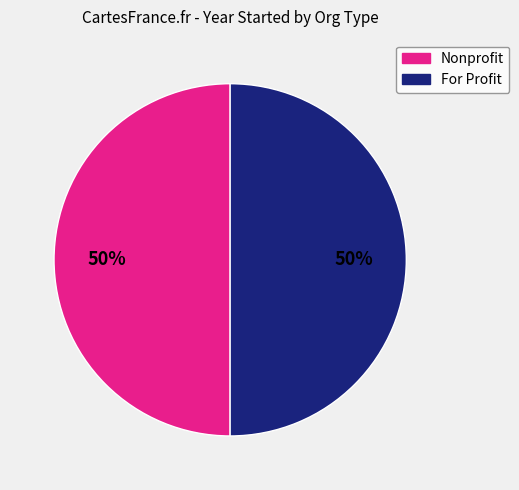

To the nearest percent, what is the average slice percentage?

50%